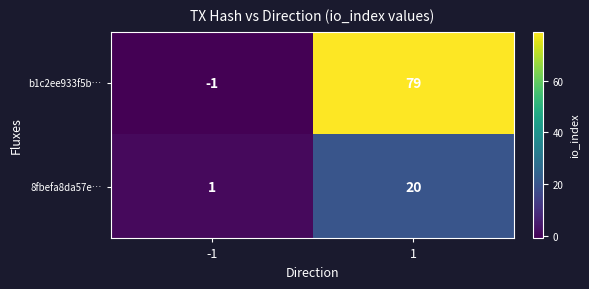

Is it true that b1c2ee933f5b… equals 110 at 1?

False